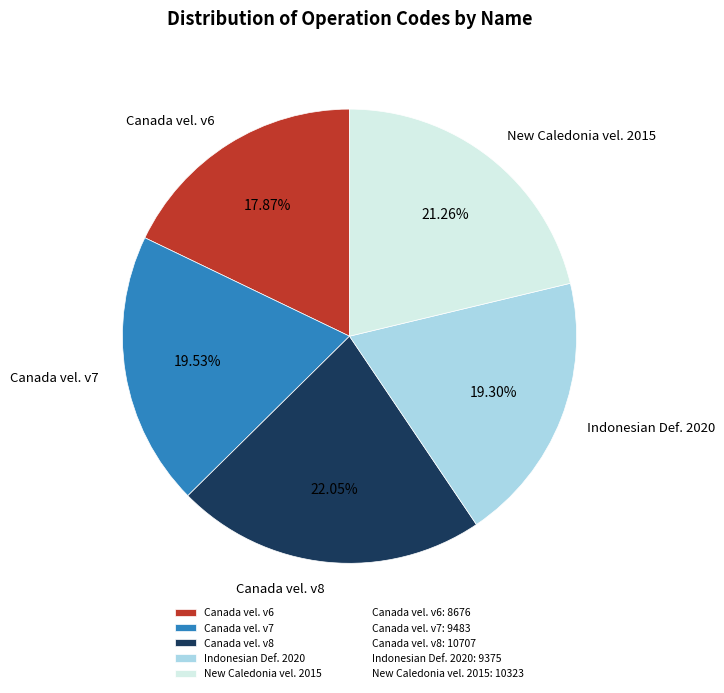

Which has a higher value, New Caledonia vel. 2015 or Canada vel. v7?

New Caledonia vel. 2015